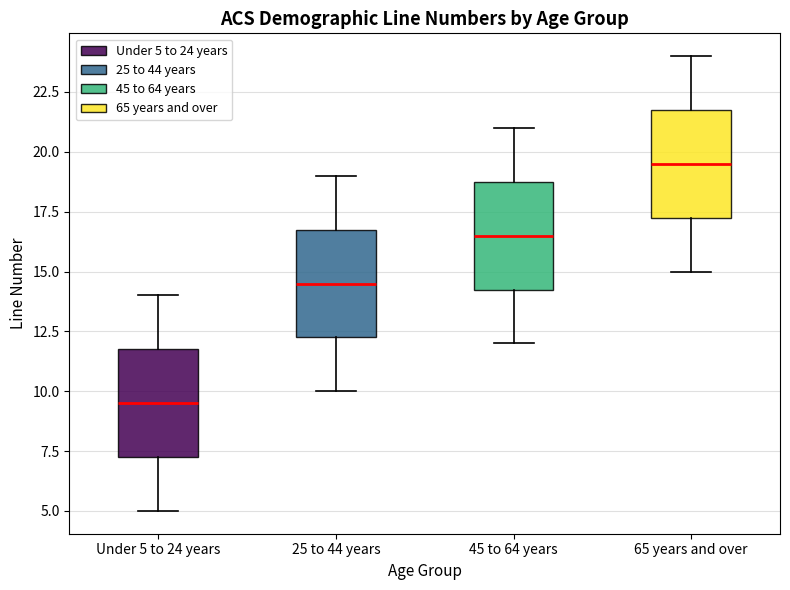

Reading left to right, read every box against the y-axis: the position of its median line, the range the box covers, and the ends of its whiskers. The values are not printed on the chart, so give them approximately, as read against the axis.

Under 5 to 24 years: median 9.5, box 7.5 to 12.0, whiskers 5.0 to 14.0
25 to 44 years: median 14.5, box 12.5 to 17.0, whiskers 10.0 to 19.0
45 to 64 years: median 16.5, box 14.5 to 19.0, whiskers 12.0 to 21.0
65 years and over: median 19.5, box 17.5 to 22.0, whiskers 15.0 to 24.0